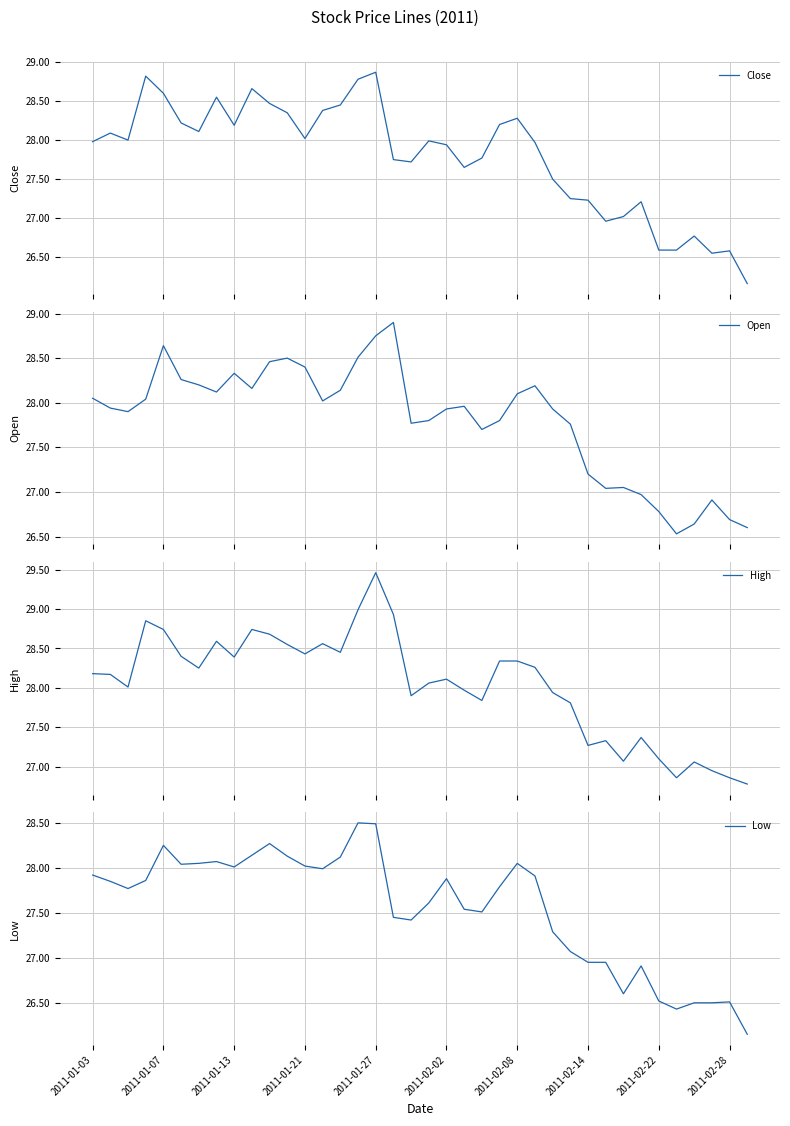

What is the lowest value of the High series?

26.8